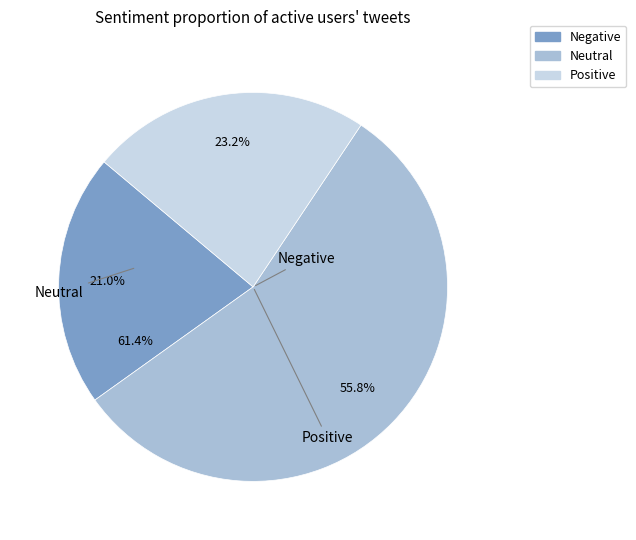

Is there any slice that represents more than half of the pie?

Yes